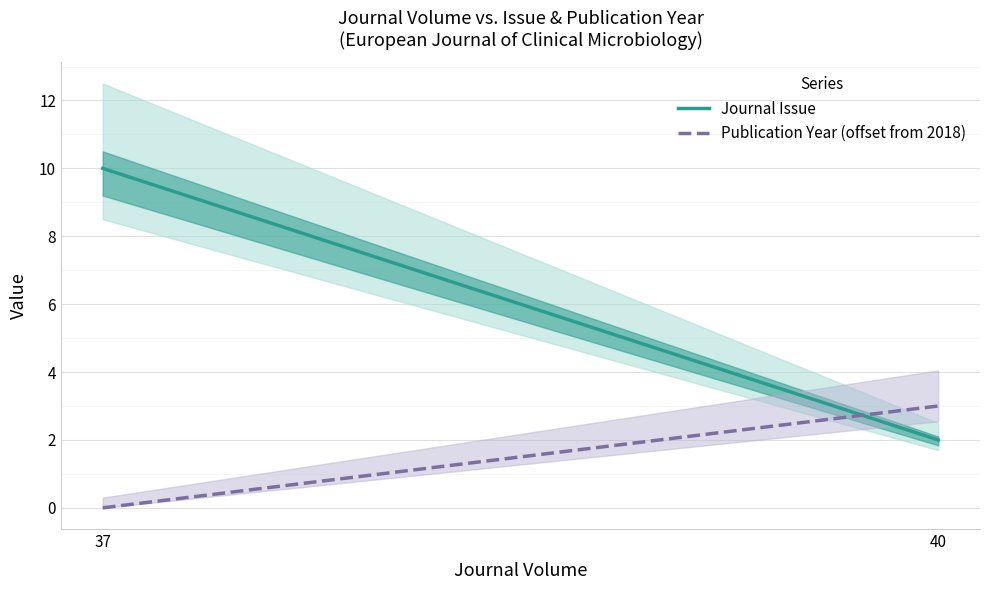

The value of Journal Issue at 37 is 10. True or false?

True